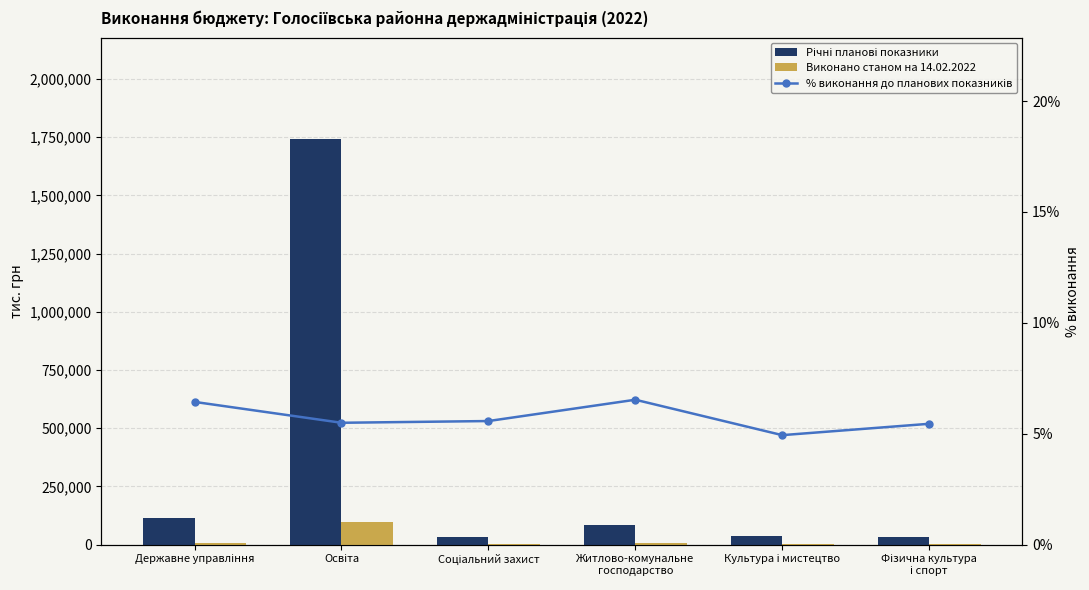

What is the average value of the Річні планові показники series?

339726.2